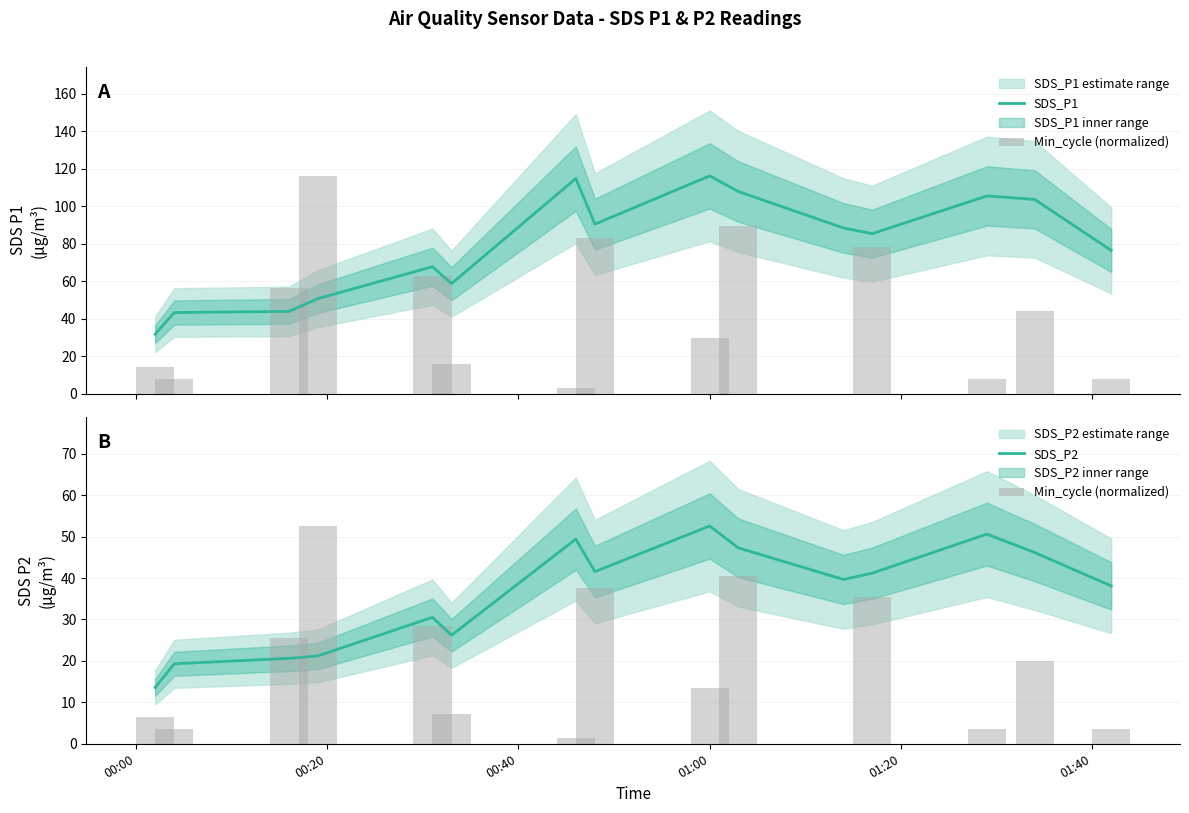

Which series has the largest total across all categories?

SDS_P1